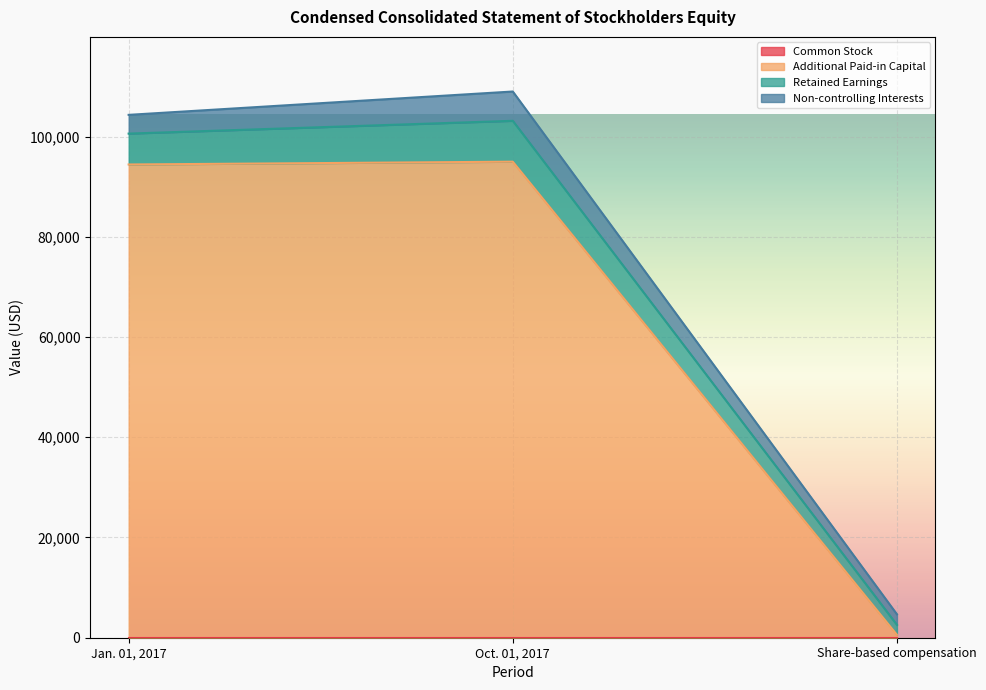

Rank the categories by Non-controlling Interests value from highest to lowest.

Oct. 01, 2017, Jan. 01, 2017, Share-based compensation